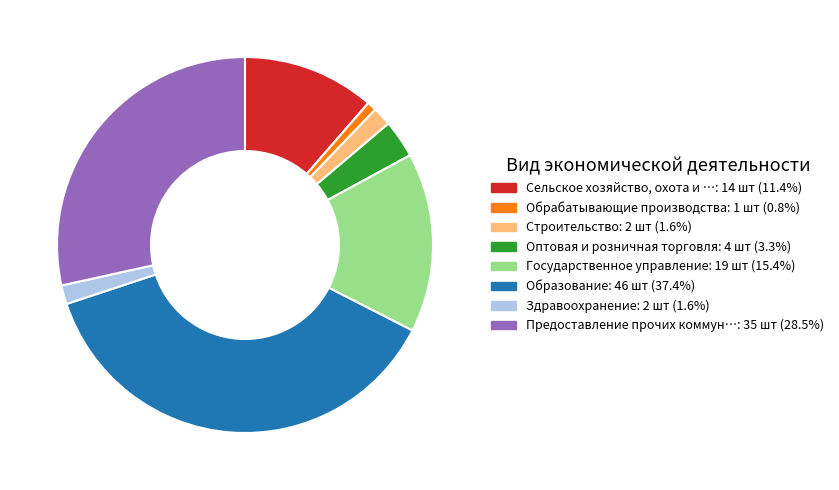

Is there a majority slice in this chart?

No